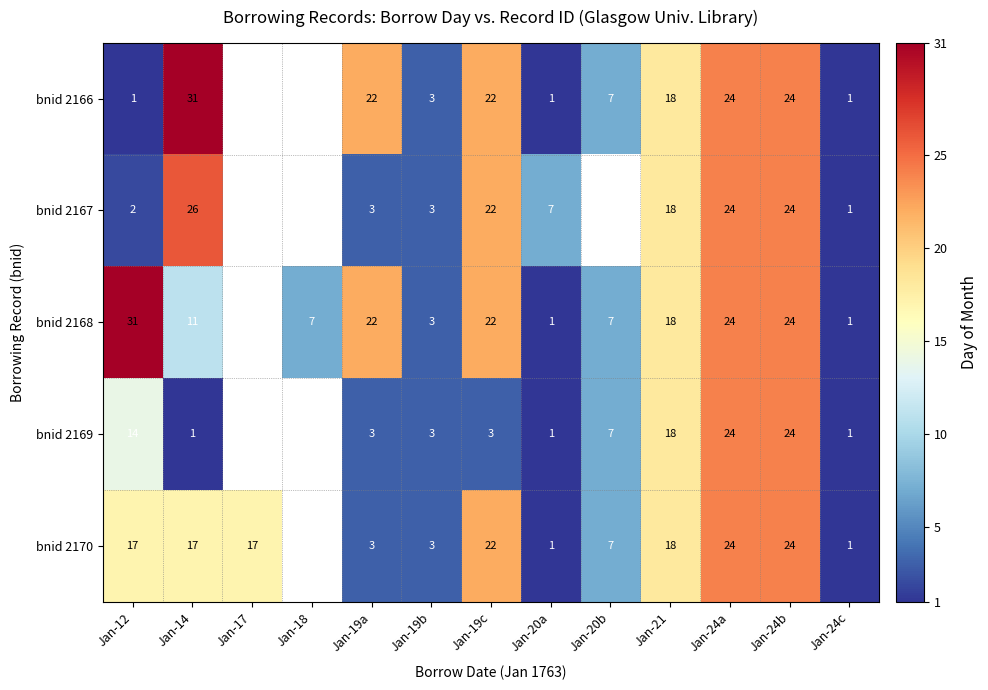

What is the total value across all series at Jan-24c?

5